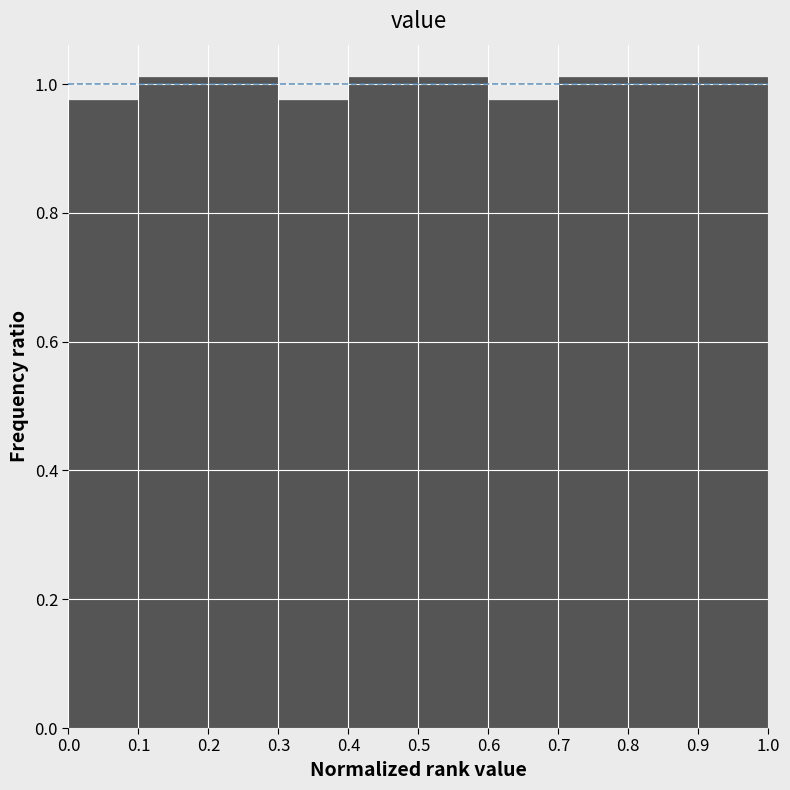

Reading left to right, transcribe this chart: for each bar, give the range it covers on the x-axis and its height. The values are not printed on the chart, so give them approximately, as read against the axis.

0.0 to 0.1: 0.98
0.1 to 0.2: 1.02
0.2 to 0.3: 1.02
0.3 to 0.4: 0.98
0.4 to 0.5: 1.02
0.5 to 0.6: 1.02
0.6 to 0.7: 0.98
0.7 to 0.8: 1.02
0.8 to 0.9: 1.02
0.9 to 1.0: 1.02